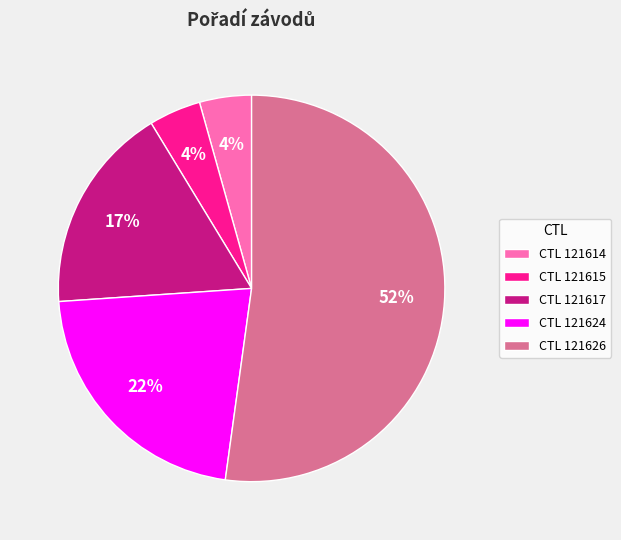

The CTL 121615 slice represents 4% of the pie. True or false?

True